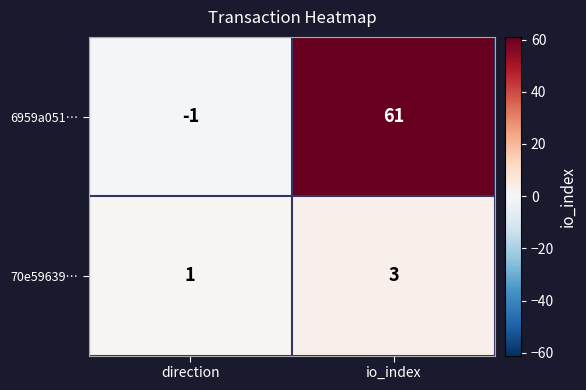

Rank the series by their average value, from lowest to highest.

70e59639…, 6959a051…